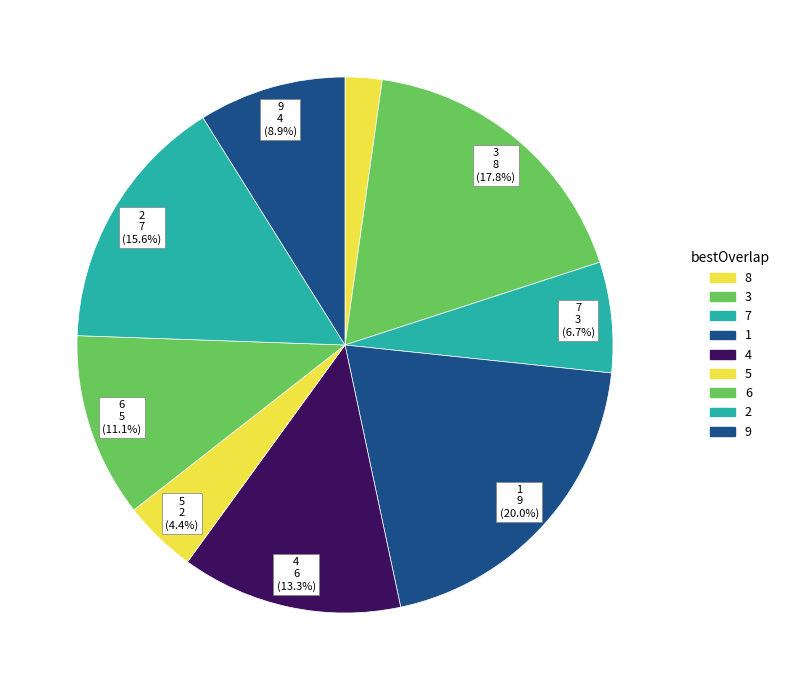

Is there a majority slice in this chart?

No